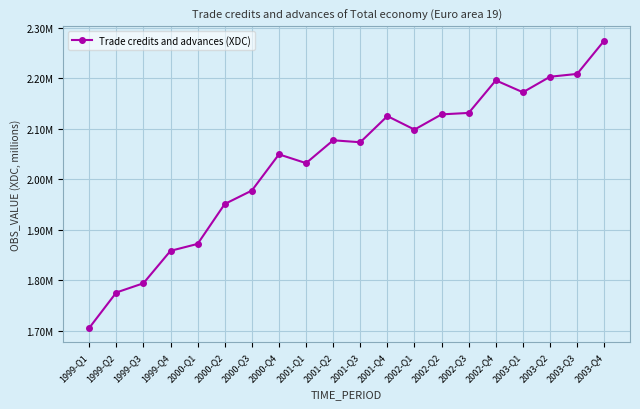

Is this an area chart (filled region under the line)?

No